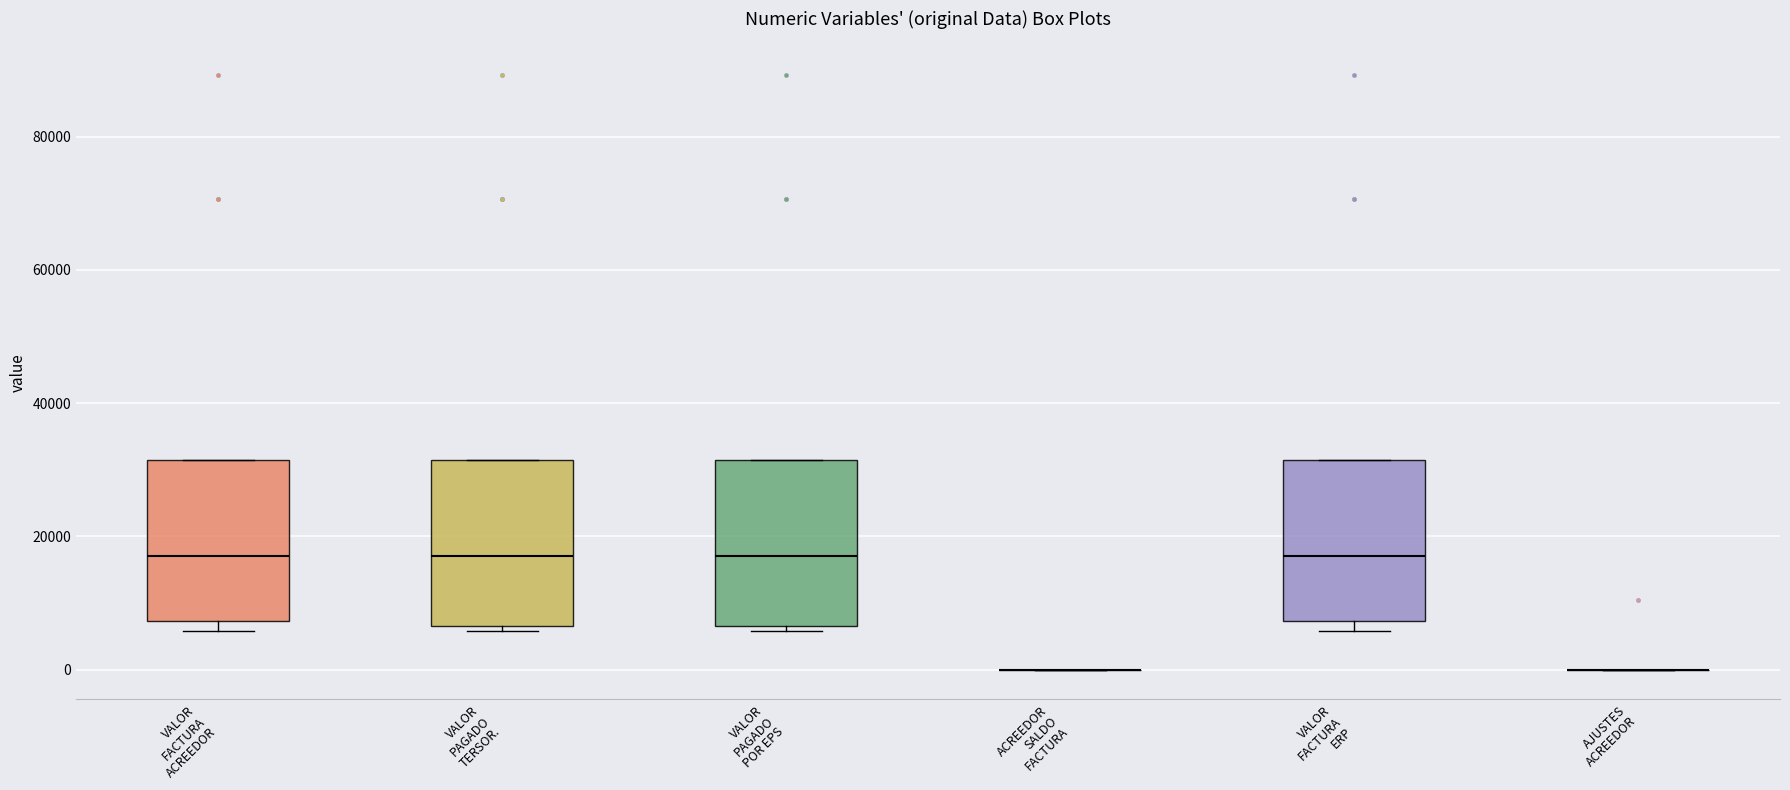

Where is the lower edge of the box for VALOR FACTURA ACREEDOR on the y-axis? The values are not printed on the chart, so give them approximately, as read against the axis.

8000